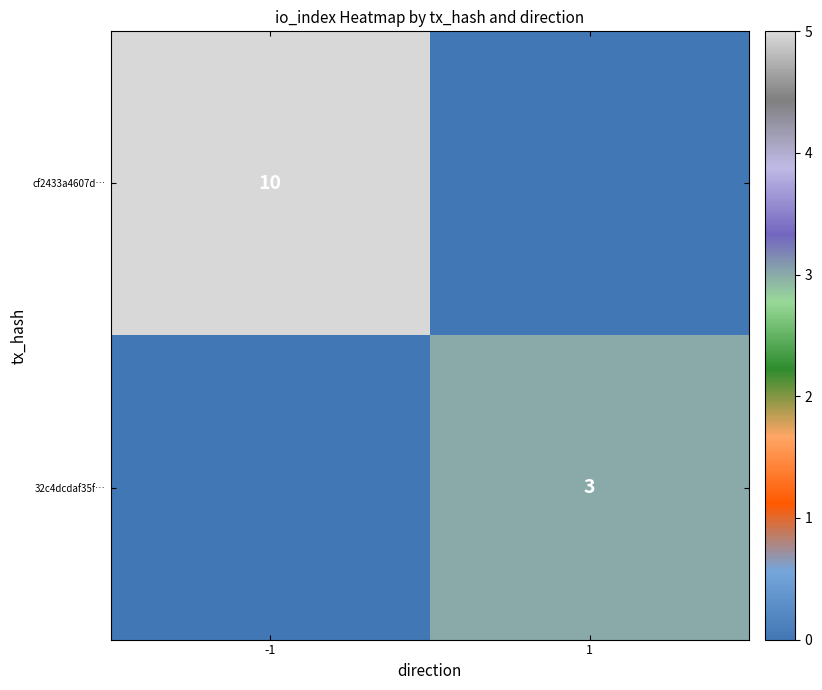

True or false: 32c4dcdaf35f… has a value of 3 at 1.

True